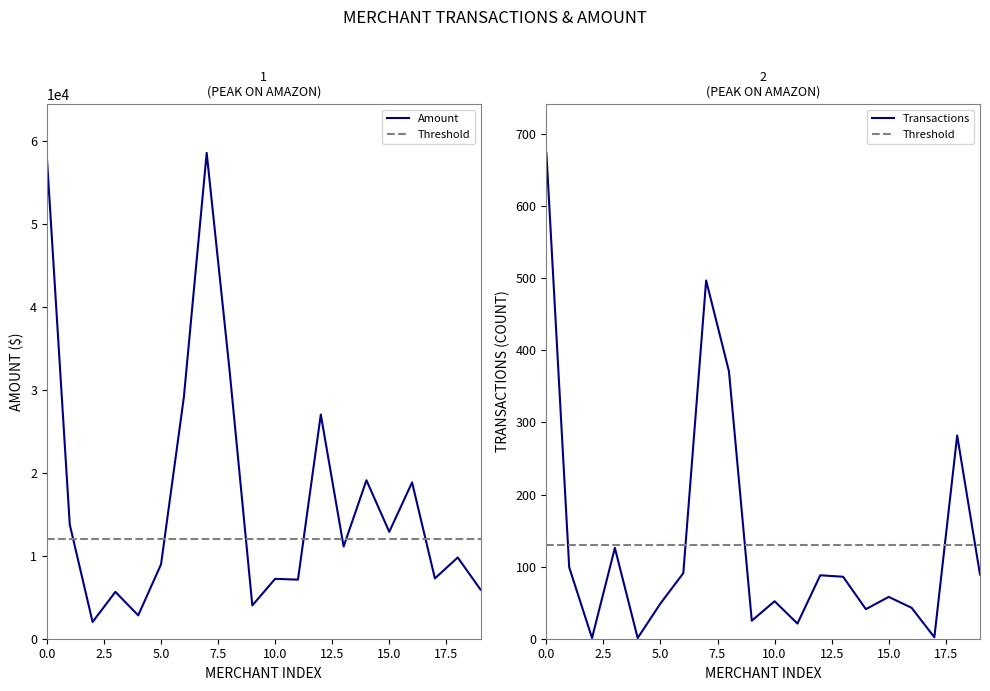

What is the sum of the Amount values at BESTBUY and FELLOWES?

6827.3